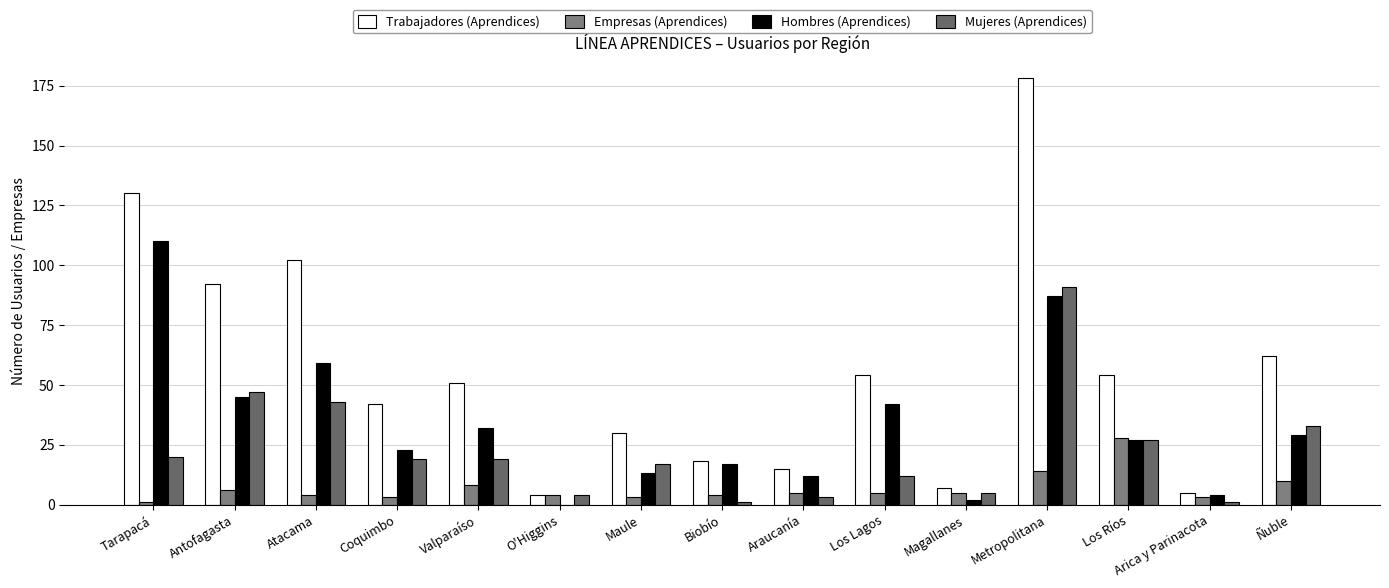

What is the difference between the second highest and second lowest values in the Hombres (Aprendices) series?

85